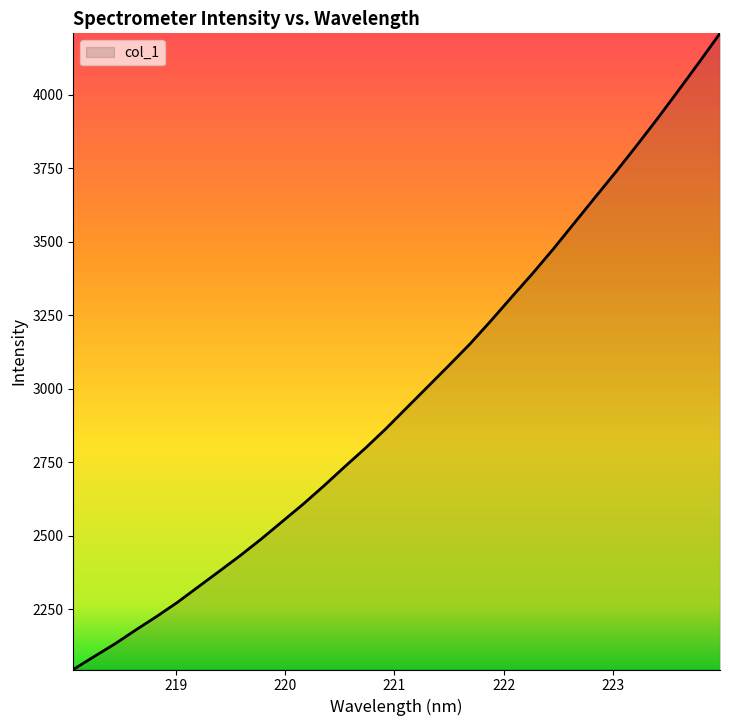

Reading left to right, transcribe all the data shown in this chart.

2045.4	2089.6	2132.9	2180.2	2226.1	2274.5	2327.4	2380.0	2433.2	2489.1	2548.2	2607.3	2669.9	2735.1	2798.9	2866.2	2937.6	3008.6	3079.9	3152.3	3230.8	3311.8	3391.8	3475.6	3563.3	3650.8	3737.7	3827.4	3919.4	4014.4	4111.0	4209.3